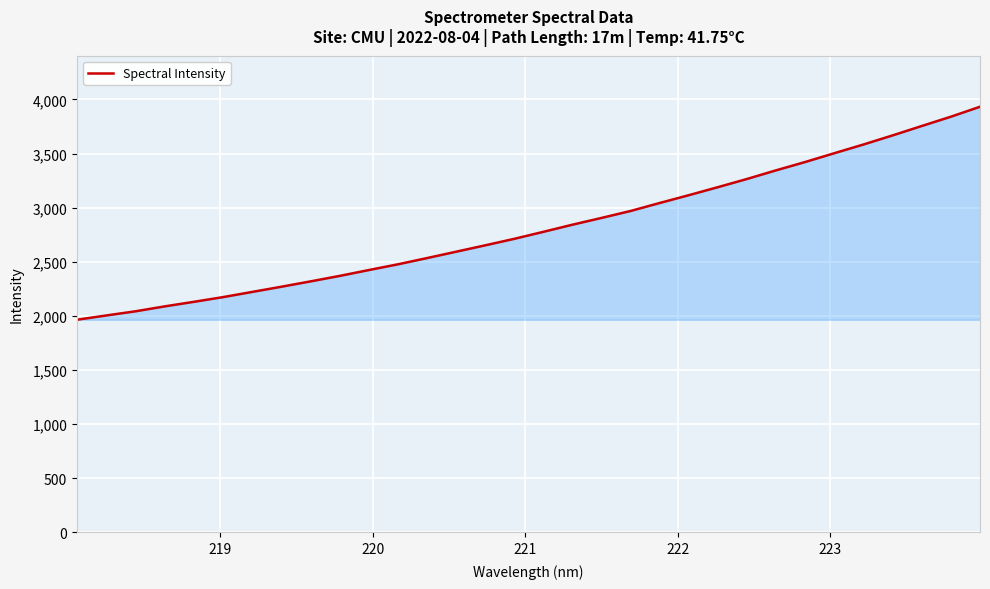

What is the maximum value shown in the chart?

3932.7